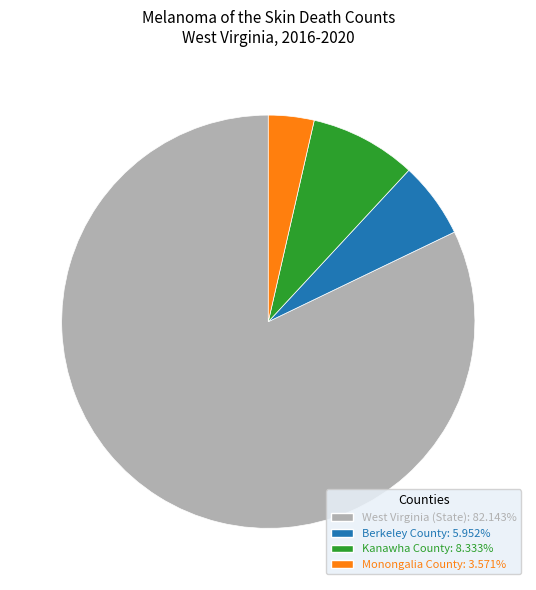

Rank the categories by value from highest to lowest.

West Virginia (State), Kanawha County, Berkeley County, Monongalia County